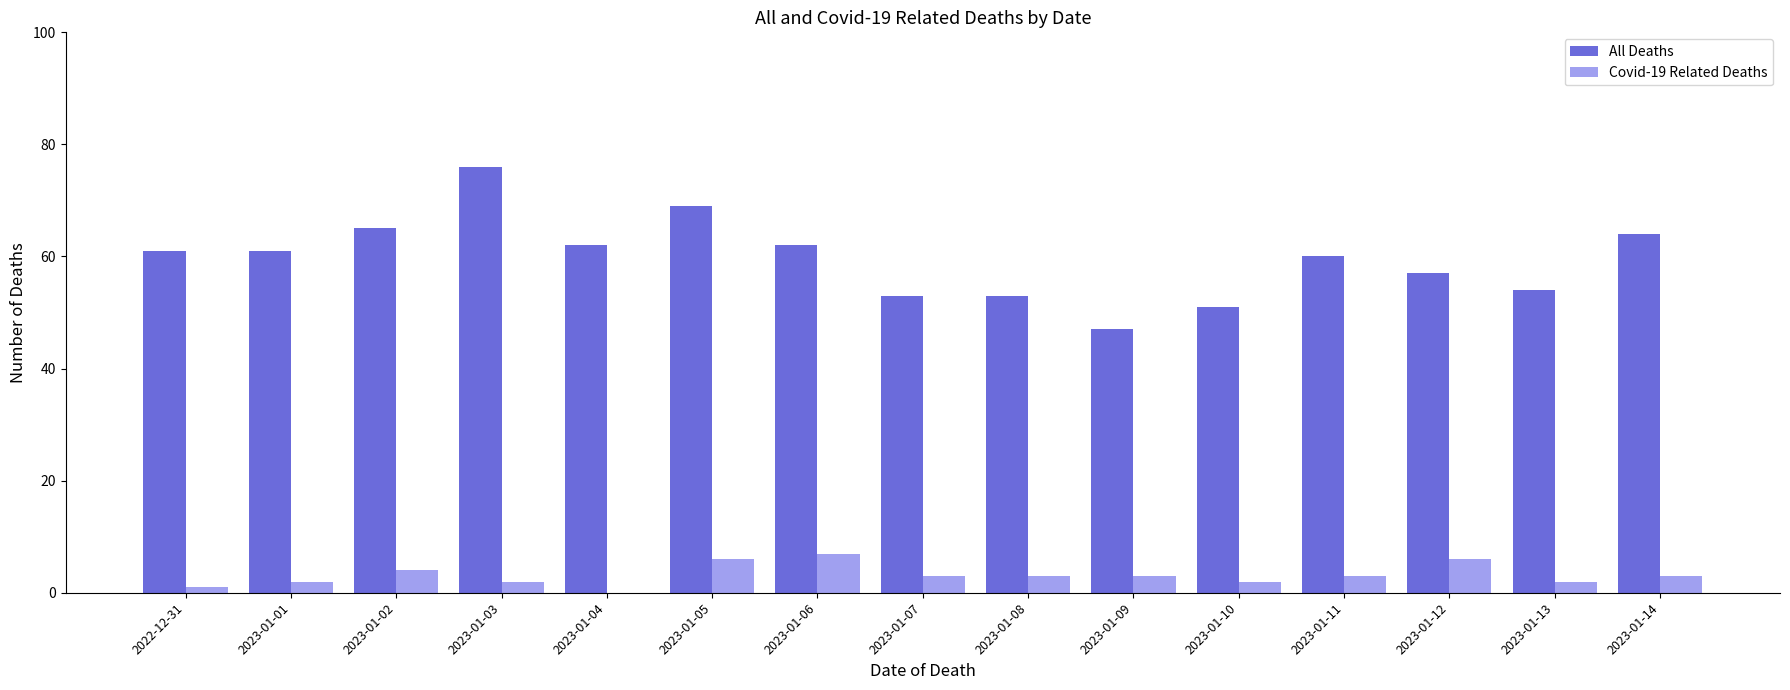

Is it true that Covid-19 Related Deaths equals 3 at 2023-01-09?

True